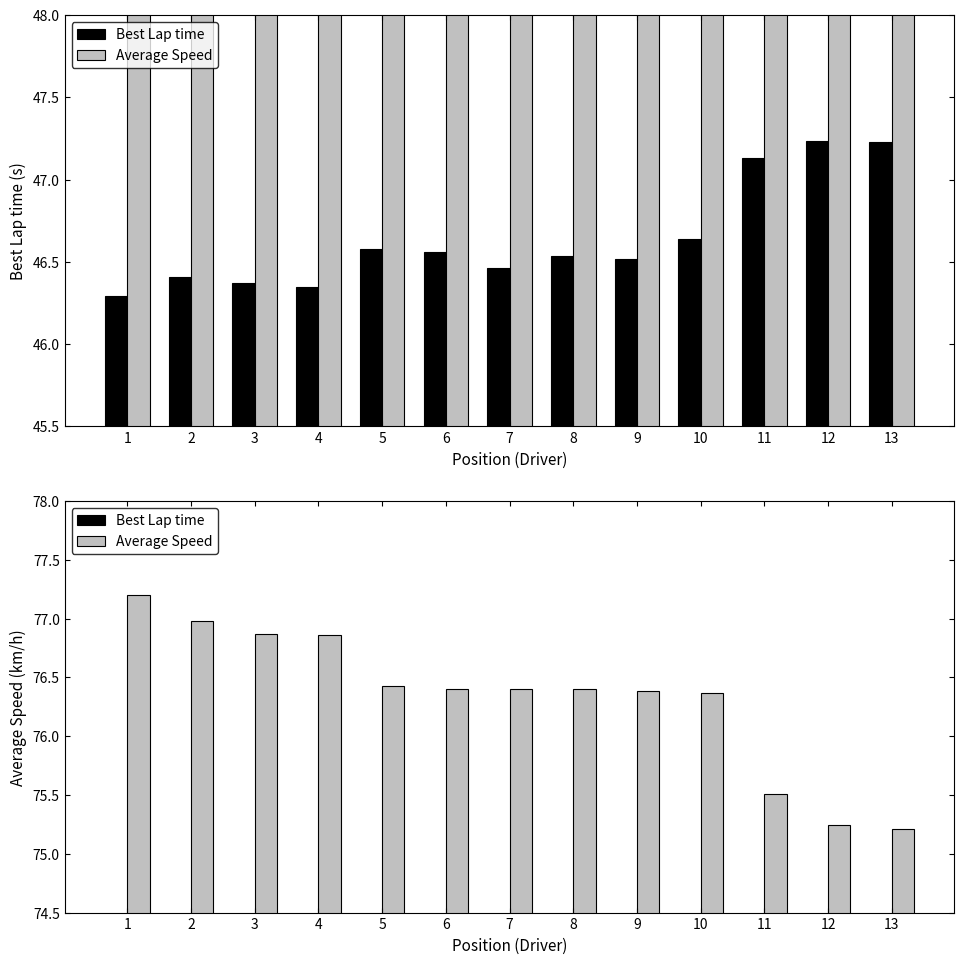

Reading right to left, what are all the values shown in this chart?

Best Lap time: 47.2	47.2	47.1	46.6	46.5	46.5	46.5	46.6	46.6	46.3	46.4	46.4	46.3
Average Speed: 75.2	75.2	75.5	76.4	76.4	76.4	76.4	76.4	76.4	76.9	76.9	77.0	77.2